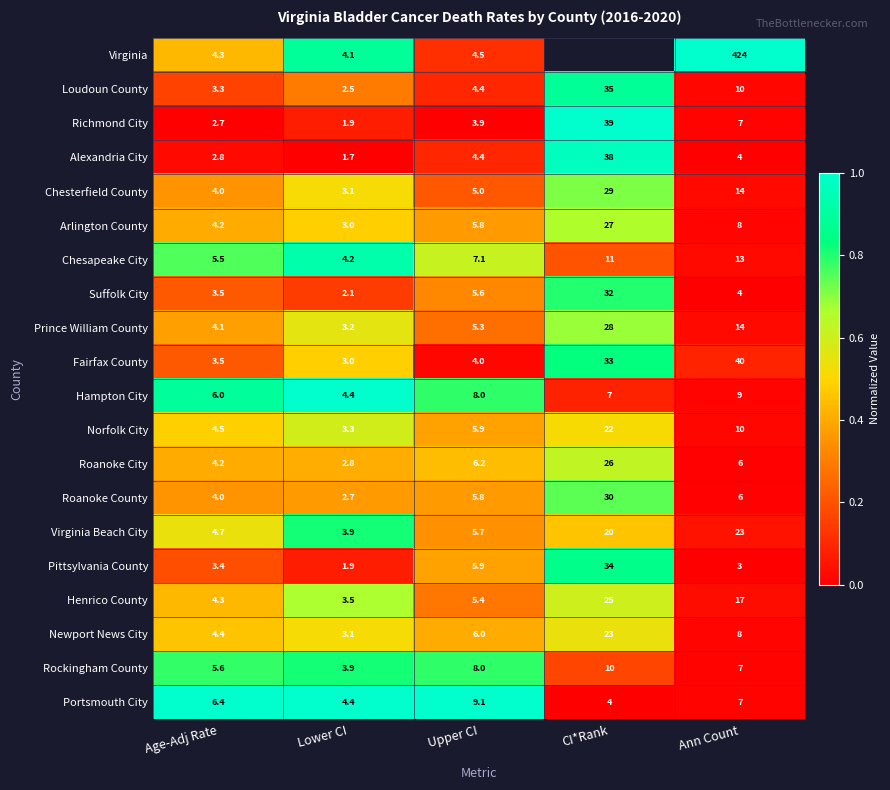

Which series changed the most between Age-Adj Rate and Upper CI?

Portsmouth City